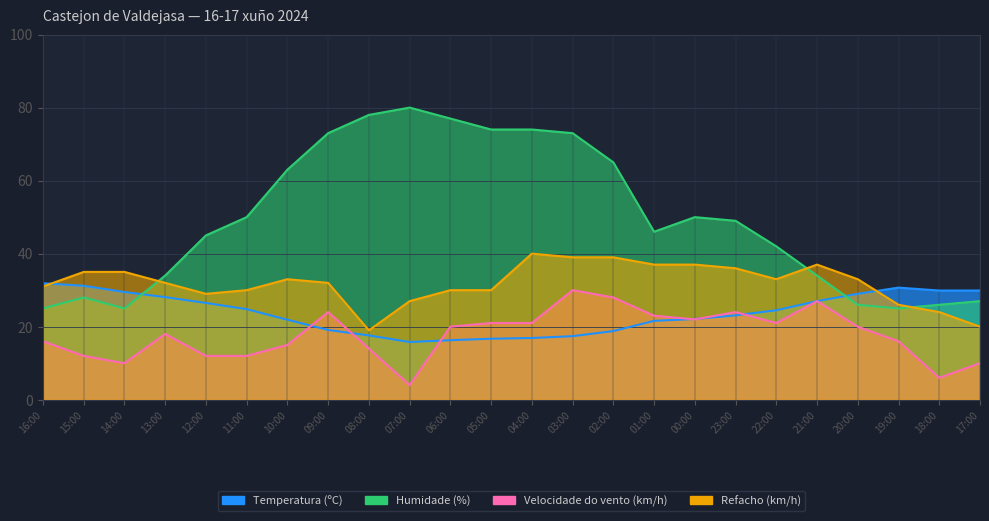

What is the maximum value for Humidade (%)?

80.0